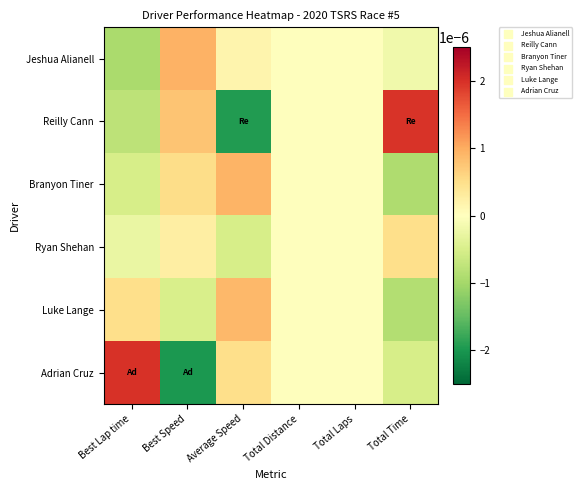

Which series changed the most between Total Laps and Total Time?

Reilly Cann